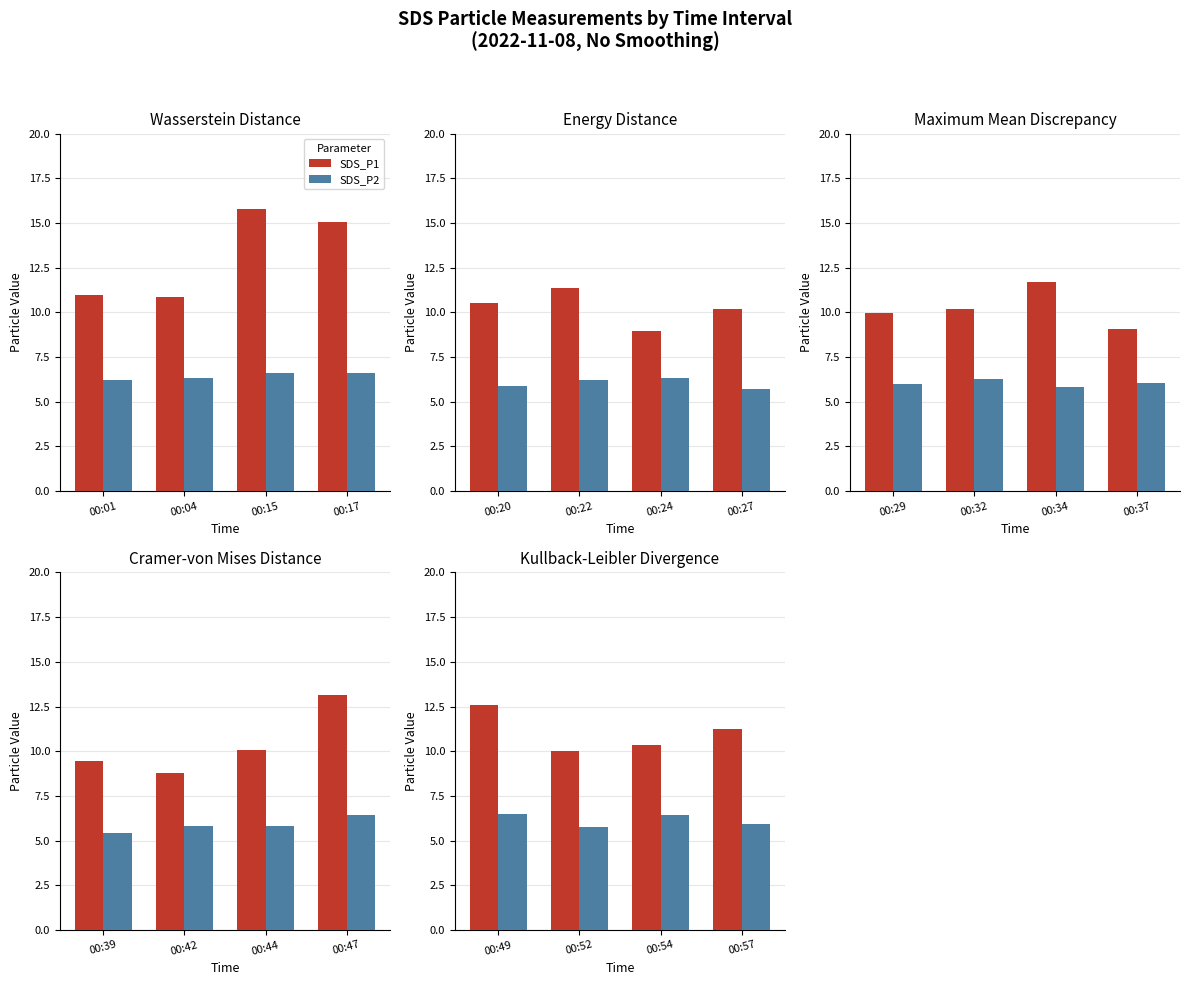

Rank the series at 00:49 from lowest to highest value.

SDS_P2, SDS_P1